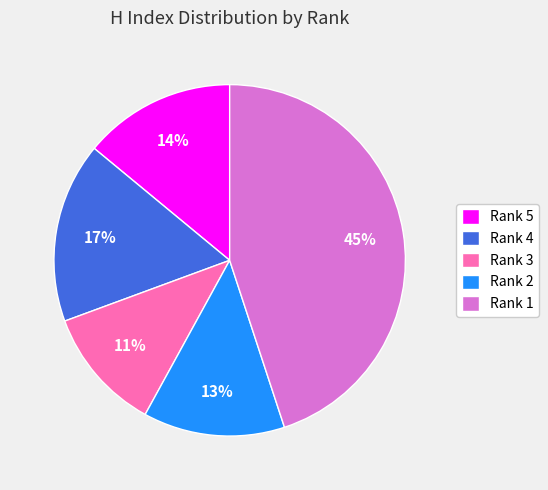

The Rank 4 slice represents 17% of the pie. True or false?

True